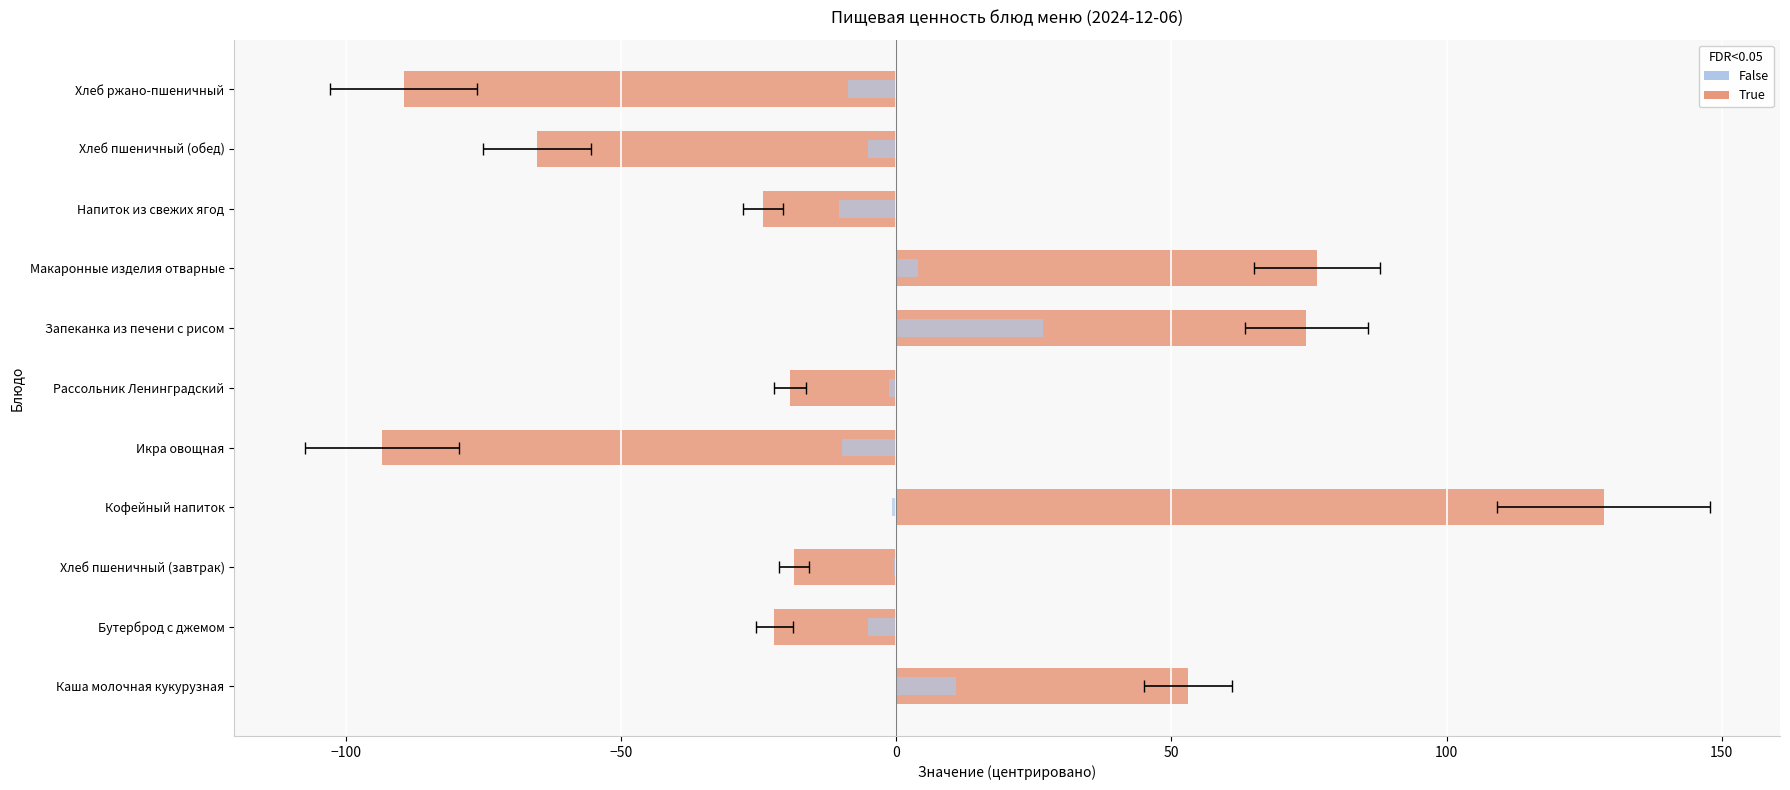

What is the difference between the maximum and minimum values in the Белки (False) series?

37.0